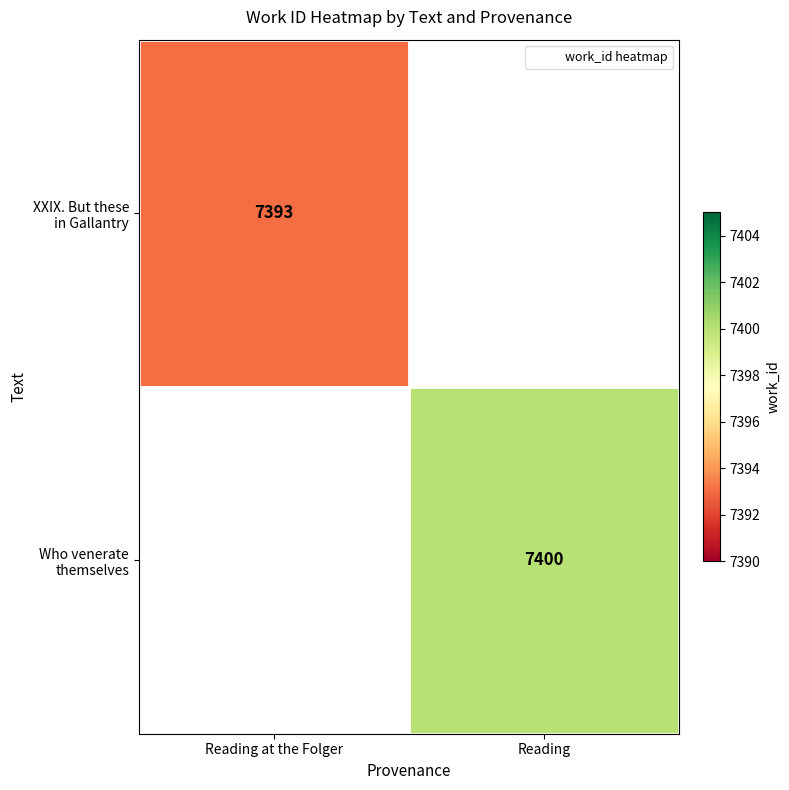

What is the smallest value displayed?

7393.0